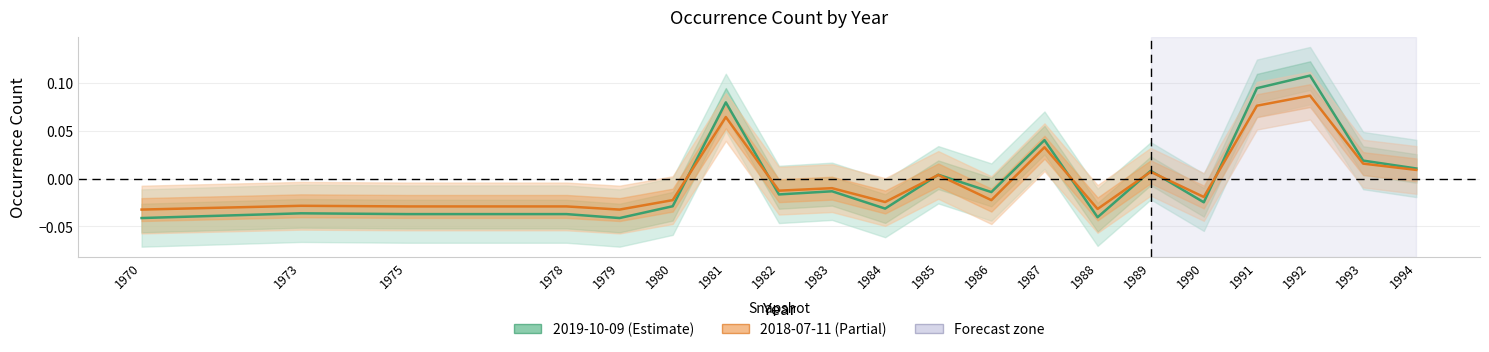

Where does the 2018-07-11 series first go above 0?

1981